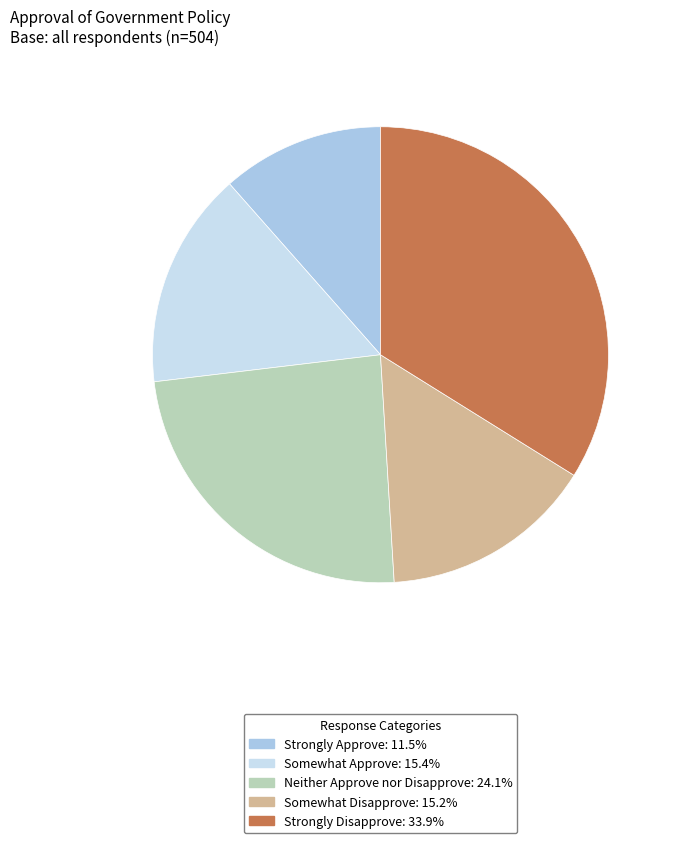

Is the sum of Strongly Approve and Somewhat Disapprove greater than half?

No